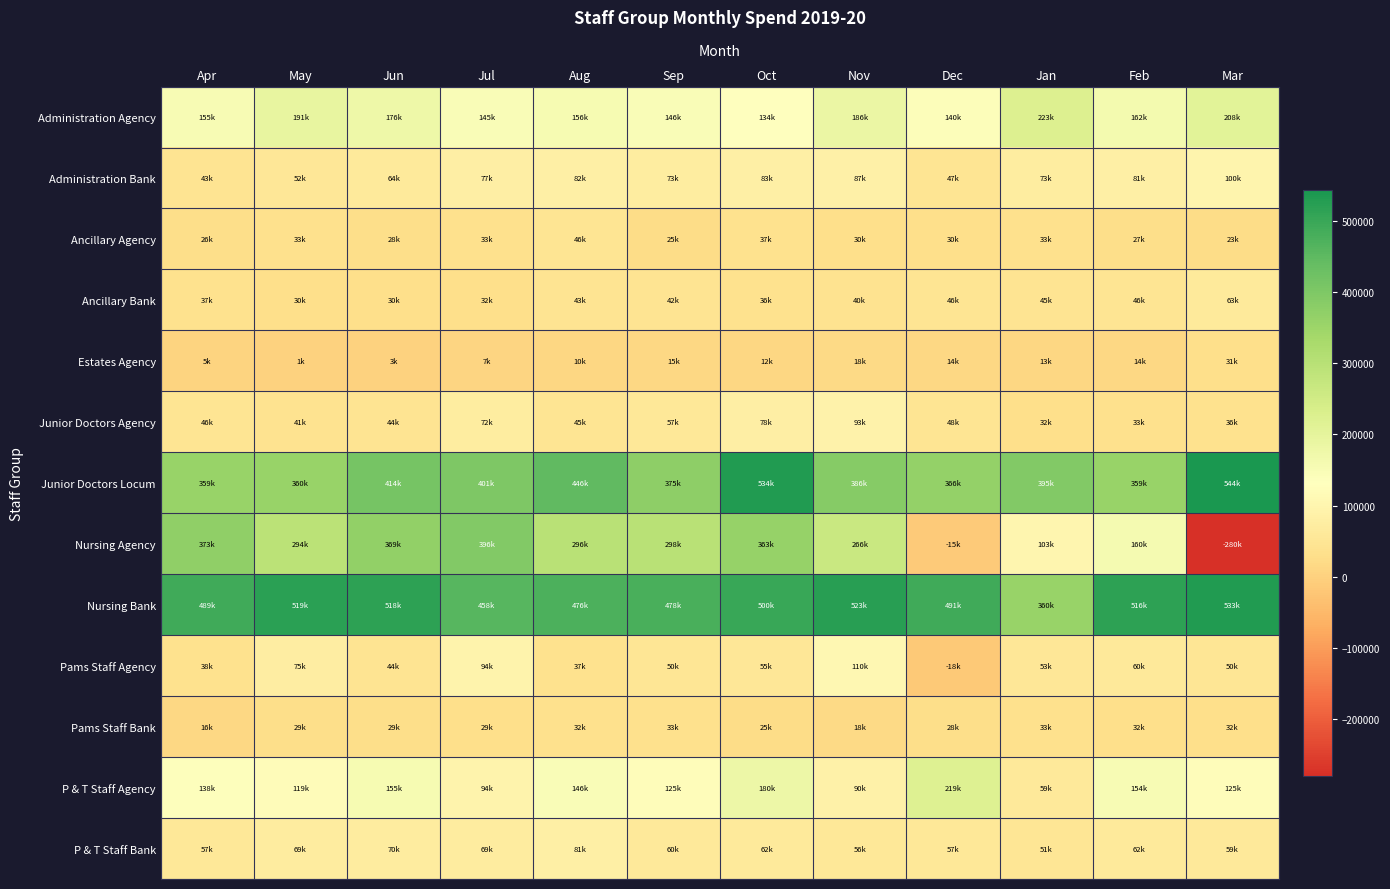

Rank the series by their maximum value, from lowest to highest.

Estates Agency, Pams Staff Bank, Ancillary Agency, Ancillary Bank, P & T Staff Bank, Junior Doctors Agency, Administration Bank, Pams Staff Agency, P & T Staff Agency, Administration Agency, Nursing Agency, Nursing Bank, Junior Doctors Locum